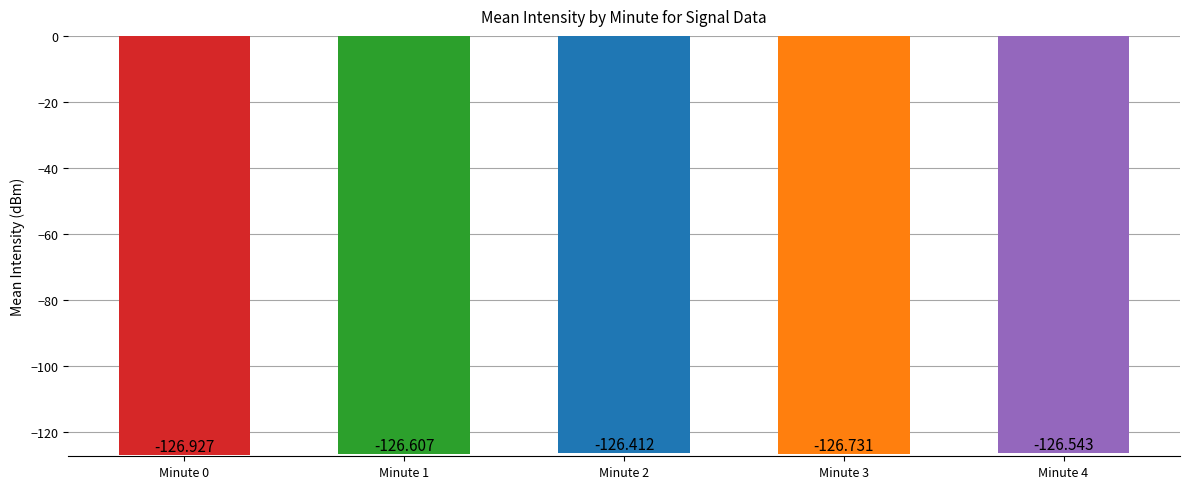

Does the chart contain stacked bars?

No